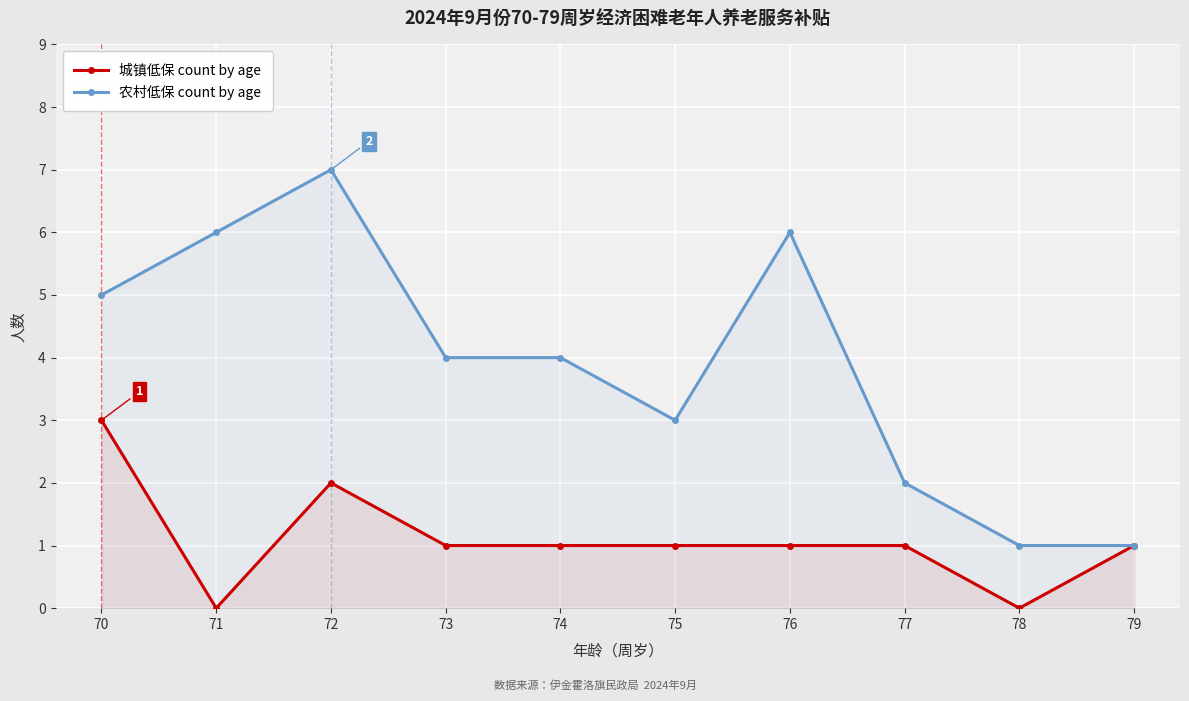

The 农村低保 count by age series shows 4 at 73. True or false?

True